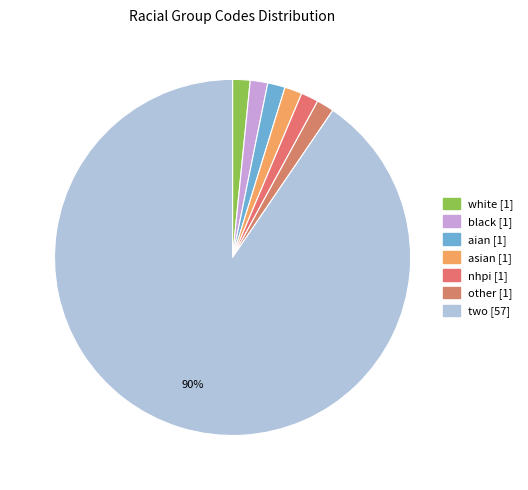

How many segments does this pie chart have?

7